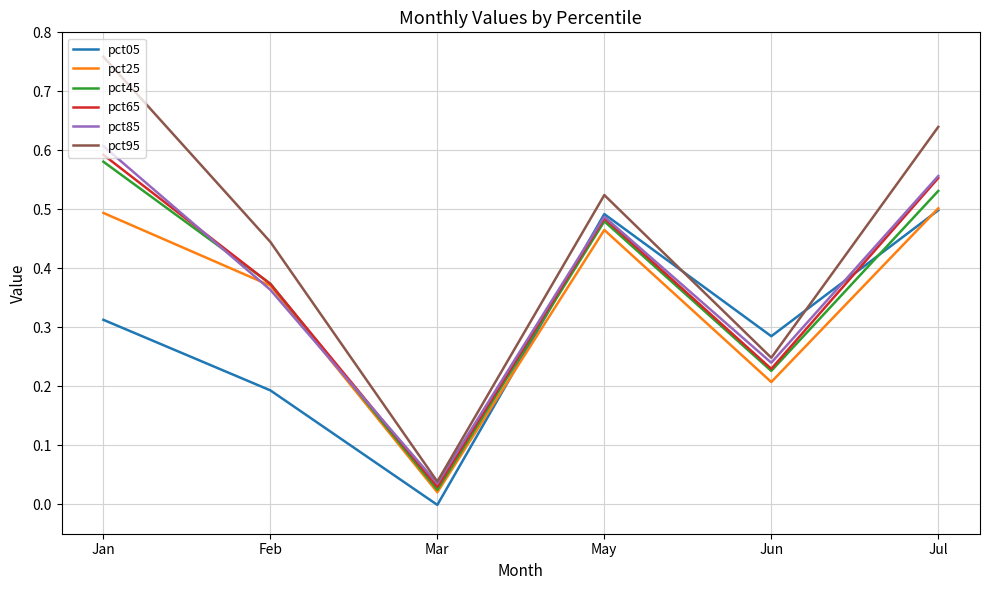

Which series has the largest range (max minus min)?

pct95